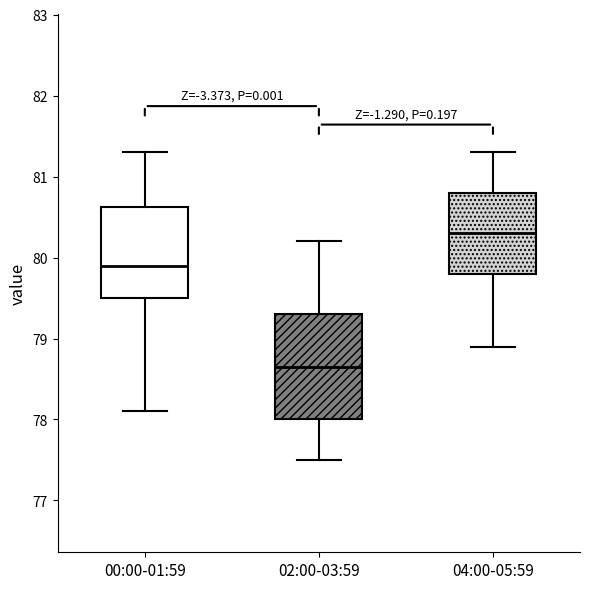

Comparing the boxes themselves (not the whiskers), which one is the tallest?

02:00-03:59